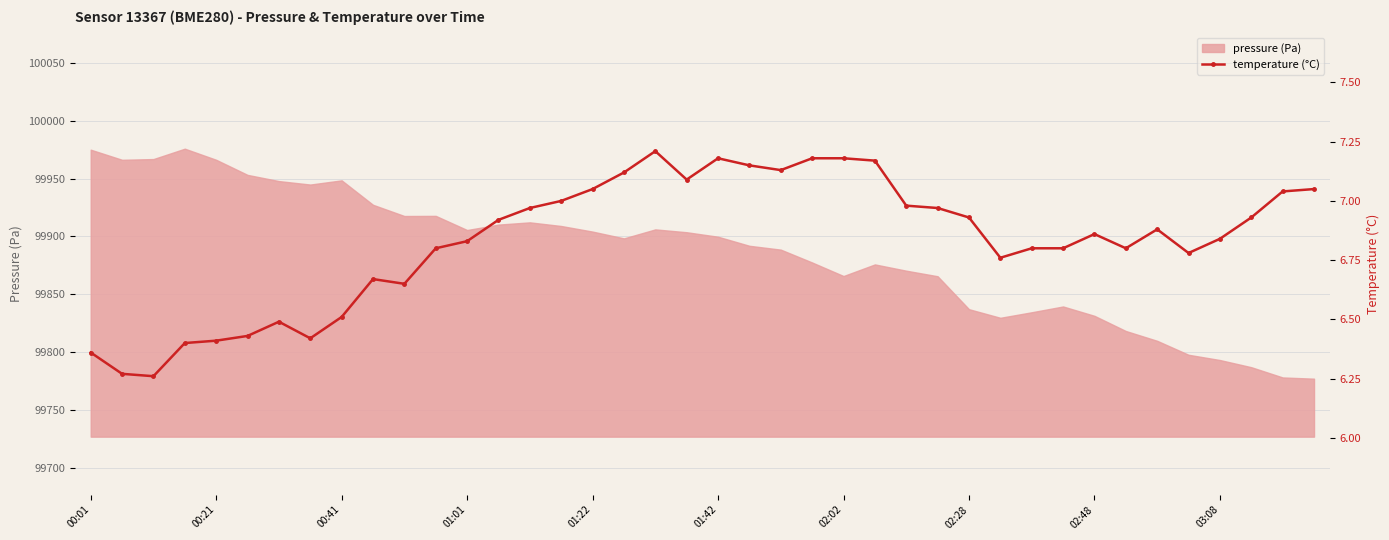

What is the lowest value of the pressure (Pa) series?

99777.4